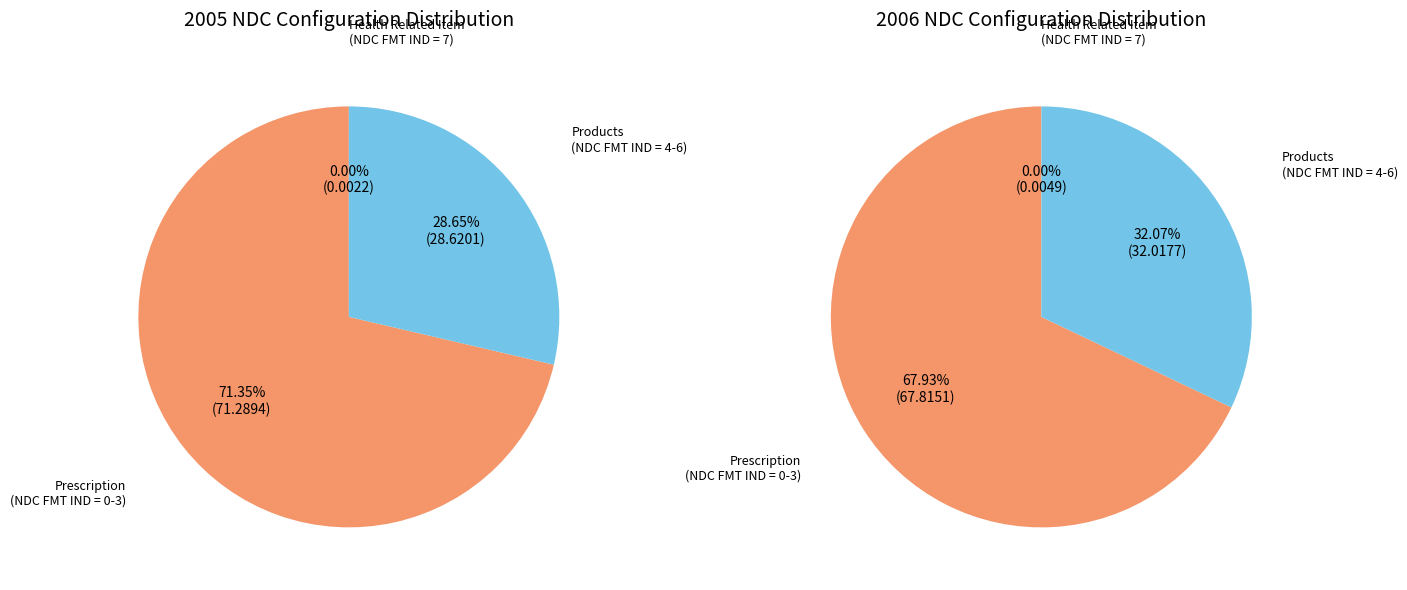

To the nearest percent, what is the difference between the NDC Configuration - Prescription (NDC FMT IND = 0-3) and NDC Configuration - Health Related Item (NDC FMT IND = 7) slice percentages?

71%